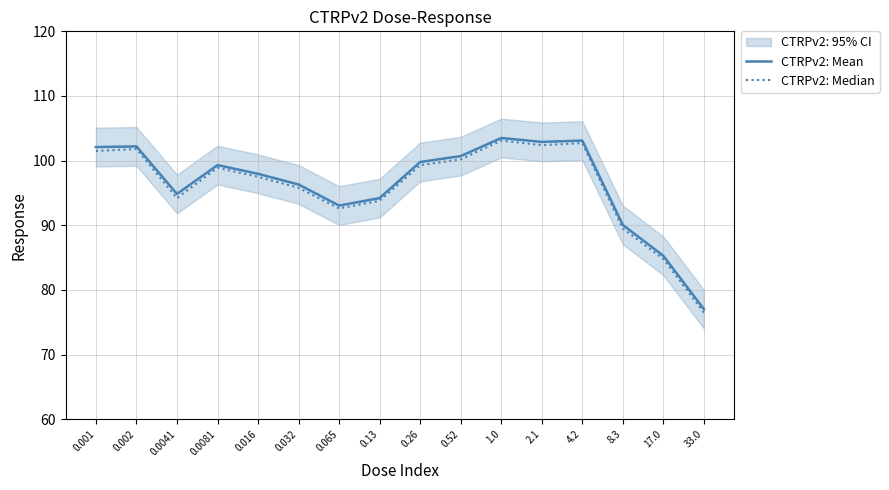

Where does the CTRPv2: Mean series first go above 99?

0.001